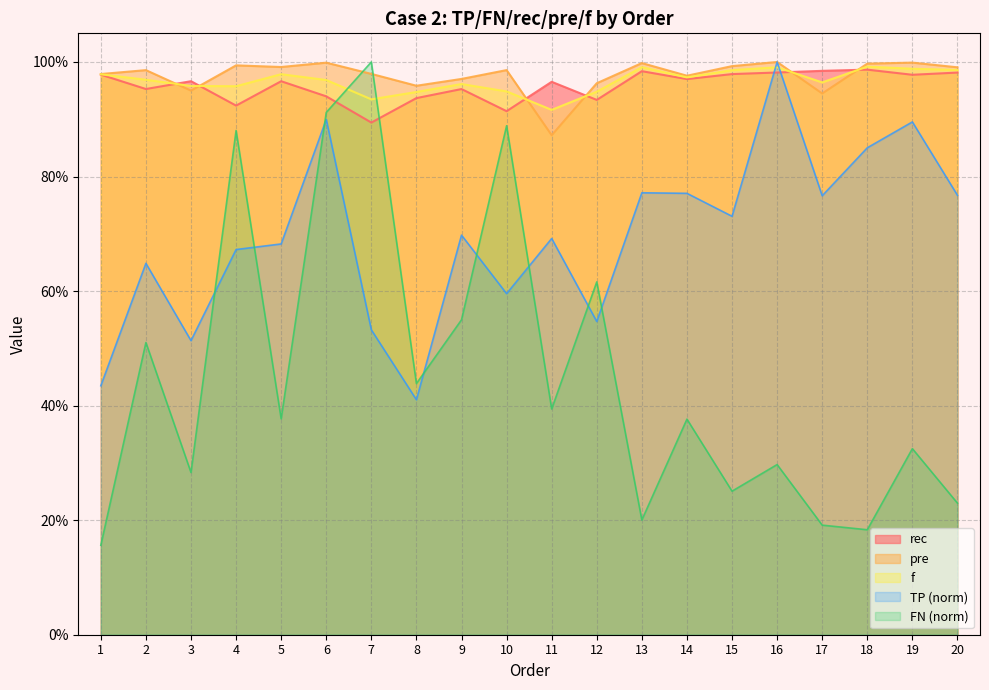

What is the difference between the highest and lowest values at 3?

0.7